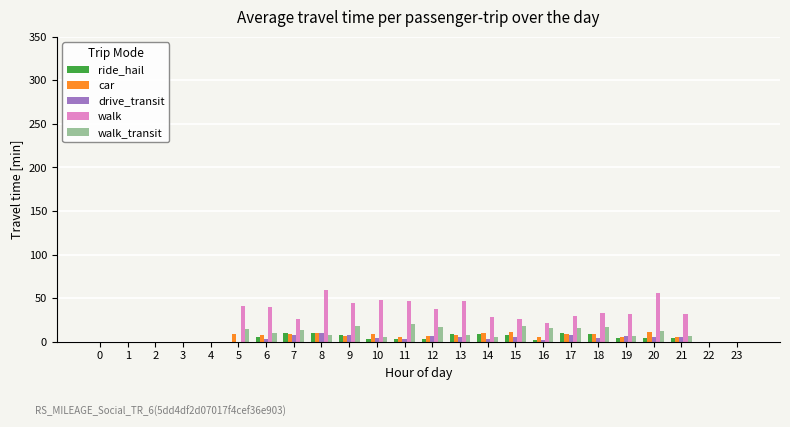

What is the difference between the walk values at 1 and 13?

47.0